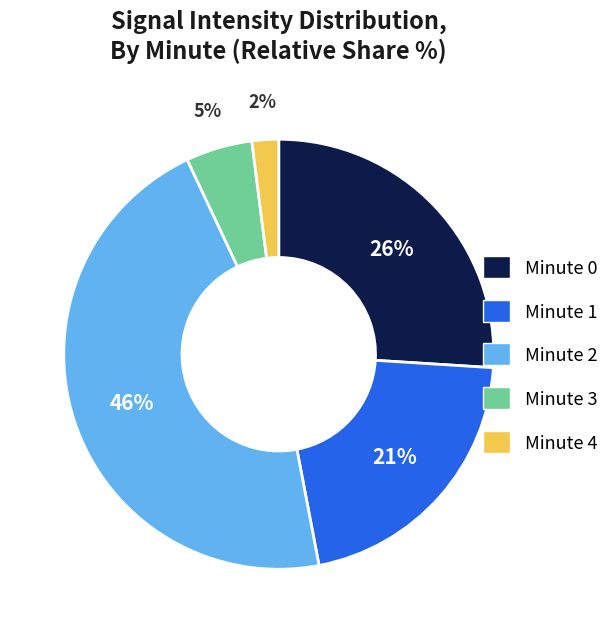

True or false: Minute 4 accounts for 2% of the total.

True